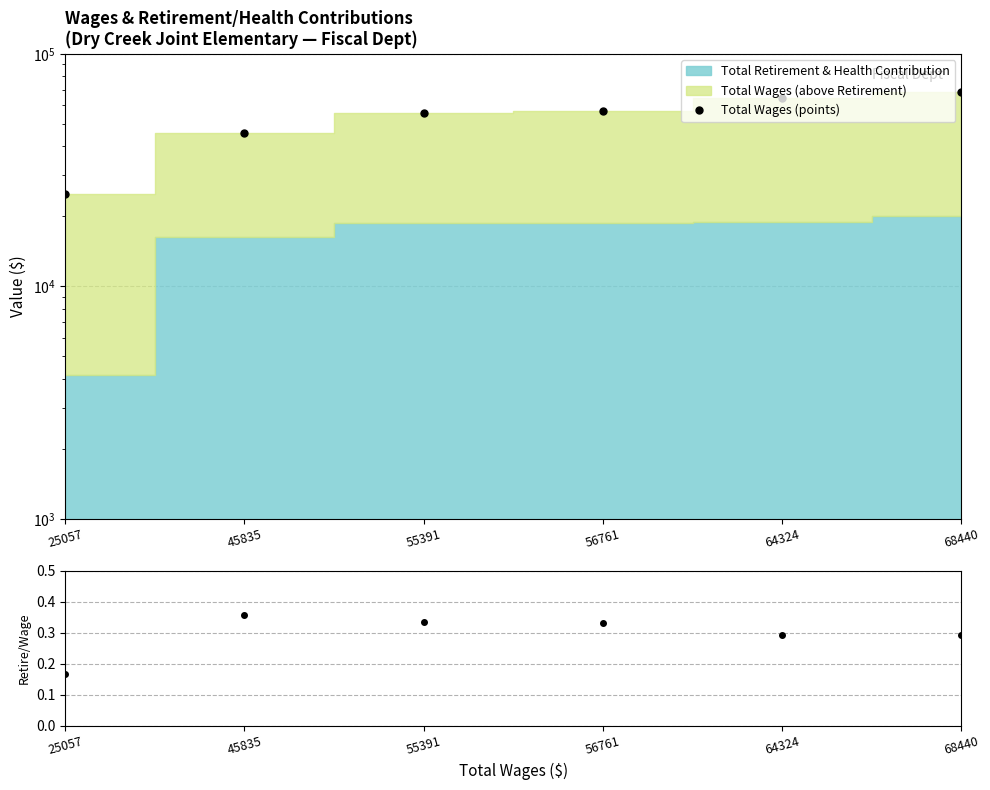

Between 64324 and 68440, which series saw the biggest shift?

Total Wages (points)